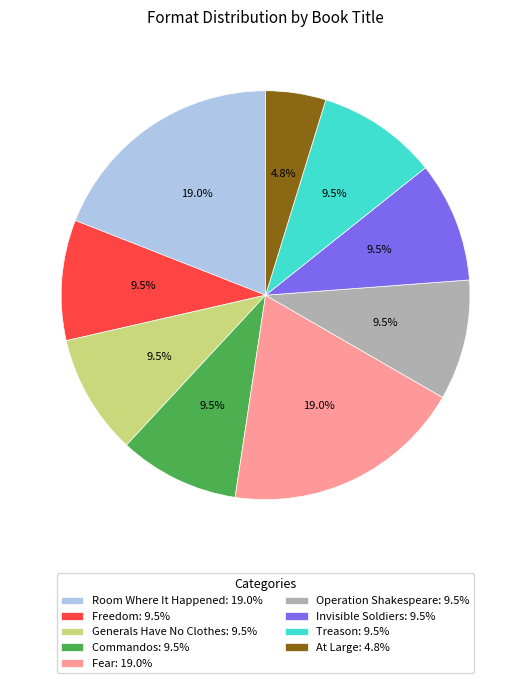

Between At Large: 4.8% and Treason: 9.5%, which is larger?

Treason: 9.5%